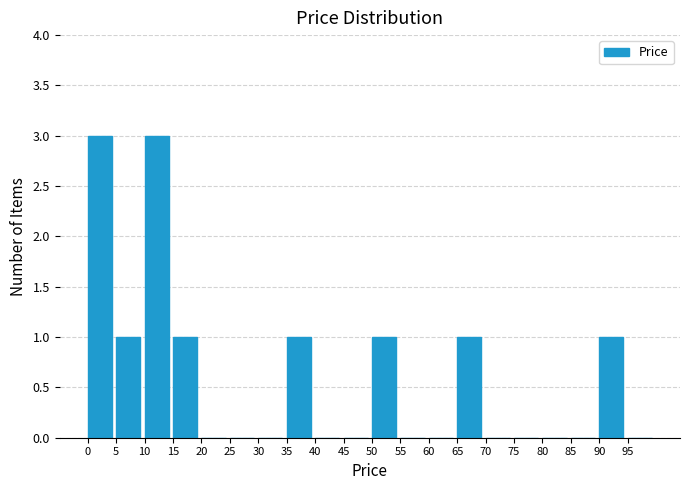

Reading left to right, transcribe this chart: for each bar, give the range it covers on the x-axis and its height. The values are not printed on the chart, so give them approximately, as read against the axis.

0 to 5: 3
5 to 10: 1
10 to 15: 3
15 to 20: 1
20 to 25: 0
25 to 30: 0
30 to 35: 0
35 to 40: 1
40 to 45: 0
45 to 50: 0
50 to 55: 1
55 to 60: 0
60 to 65: 0
65 to 70: 1
70 to 75: 0
75 to 80: 0
80 to 85: 0
85 to 90: 0
90 to 95: 1
95 to 100: 0